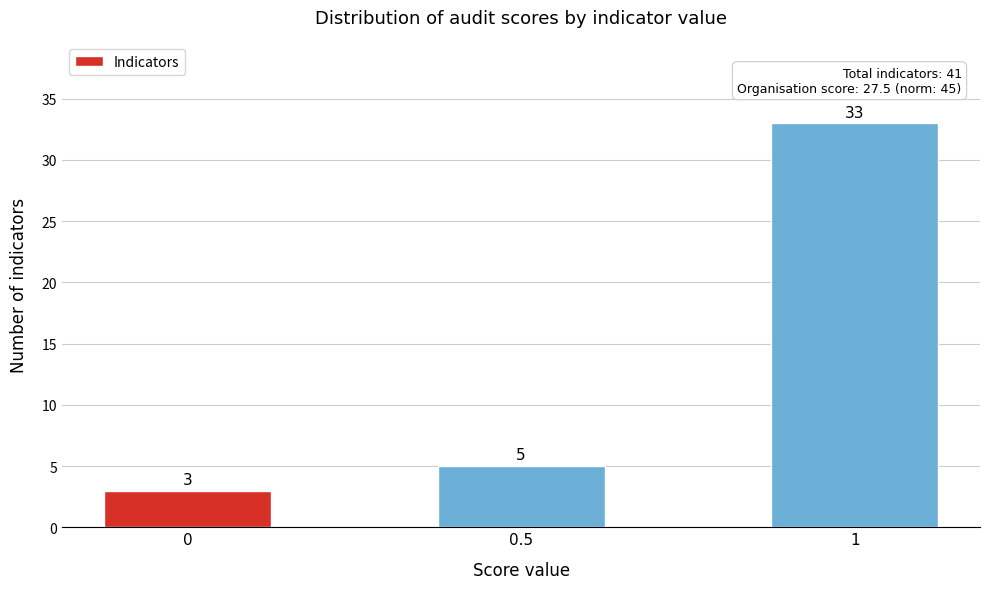

Reading right to left, what are all the values shown in this chart?

1=33	0.5=5	0=3